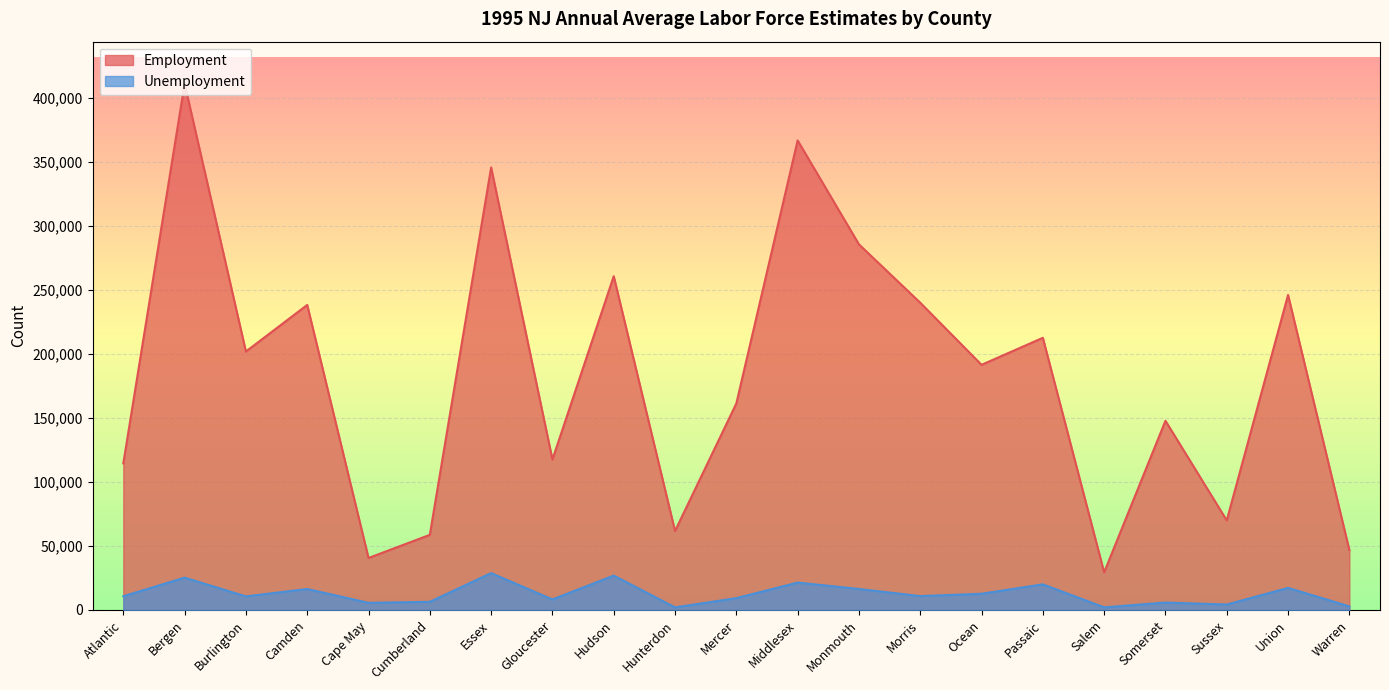

Where does the Unemployment series first go above 10744?

Bergen